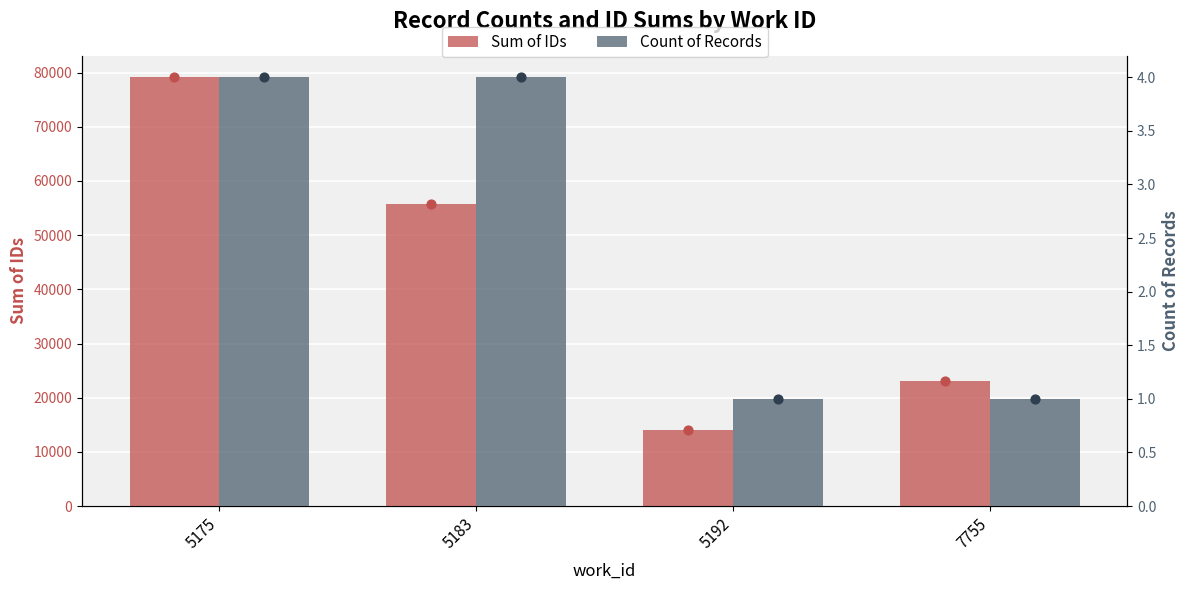

What is the total value across all series at 7755?

23166